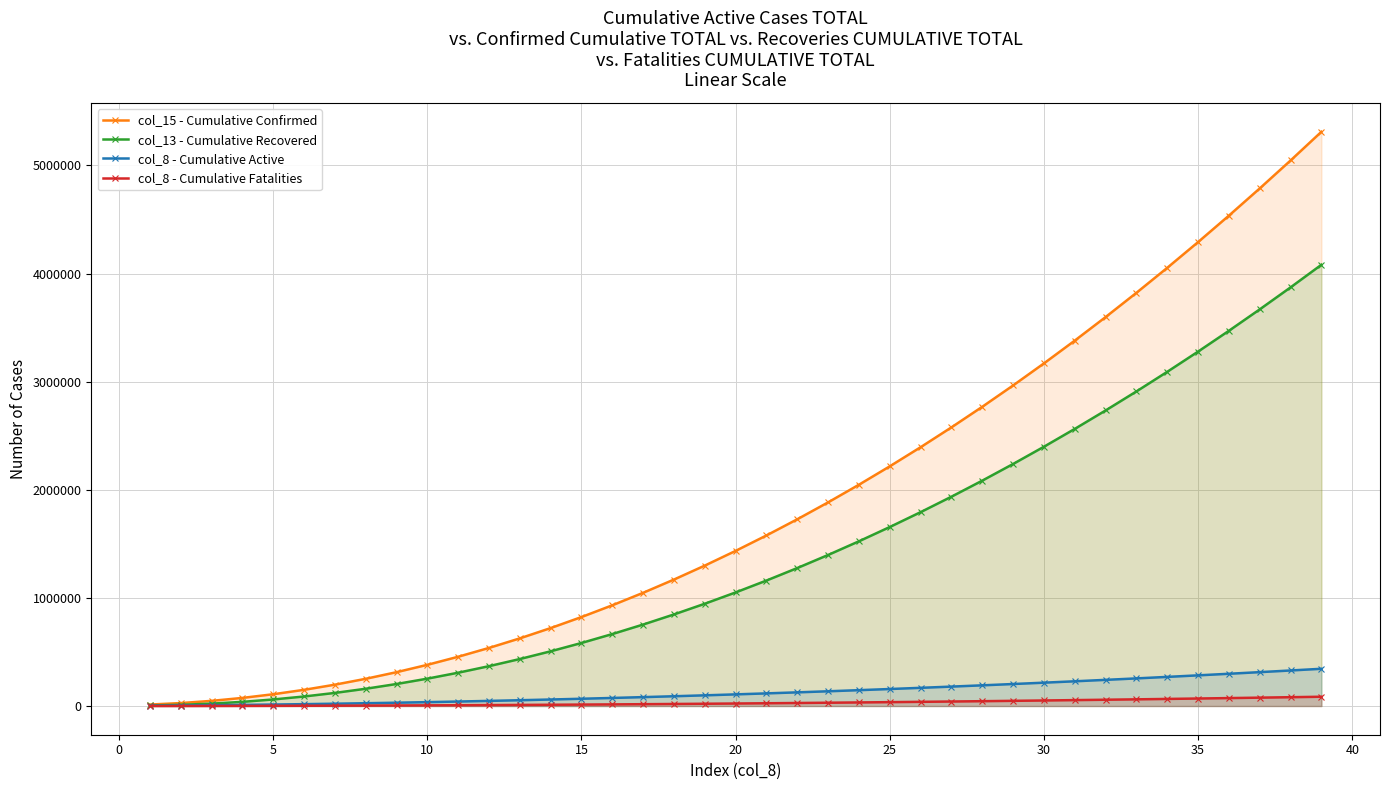

What is the smallest value displayed?

110.0